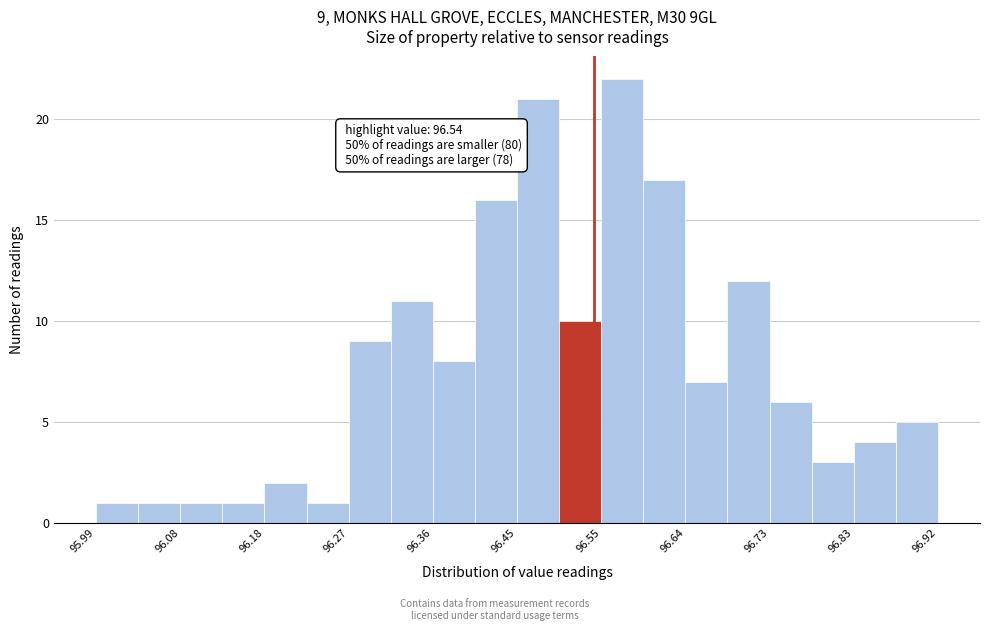

Which range on the x-axis has the tallest bar?

96.55 to 96.59